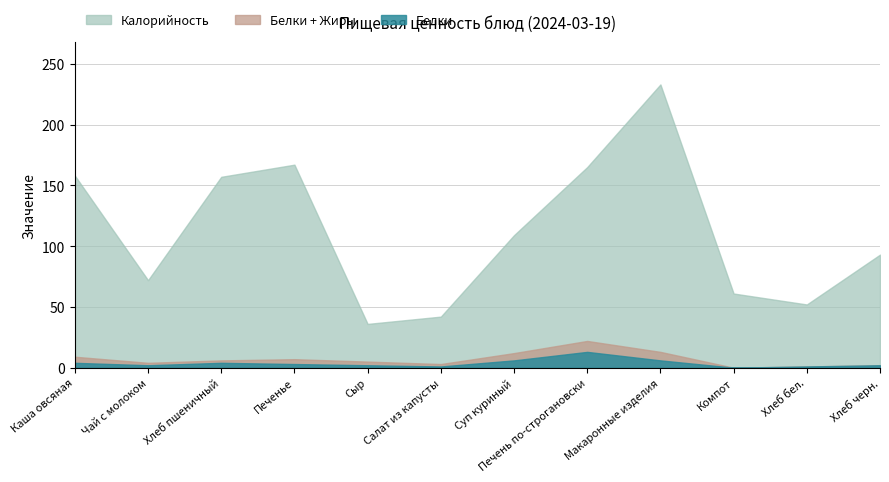

Is it true that Жиры equals 5 at Каша овсяная?

True